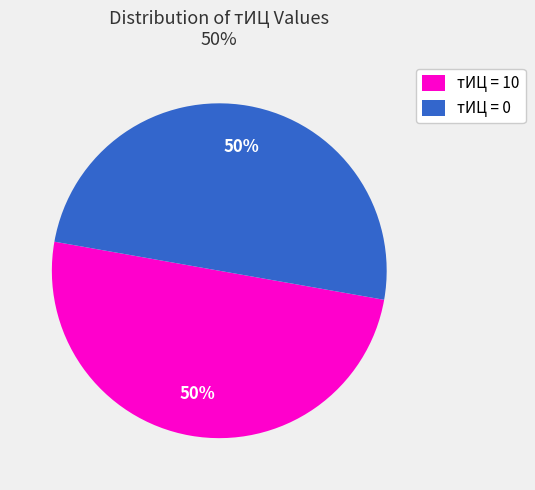

Count the number of slices in the pie.

2